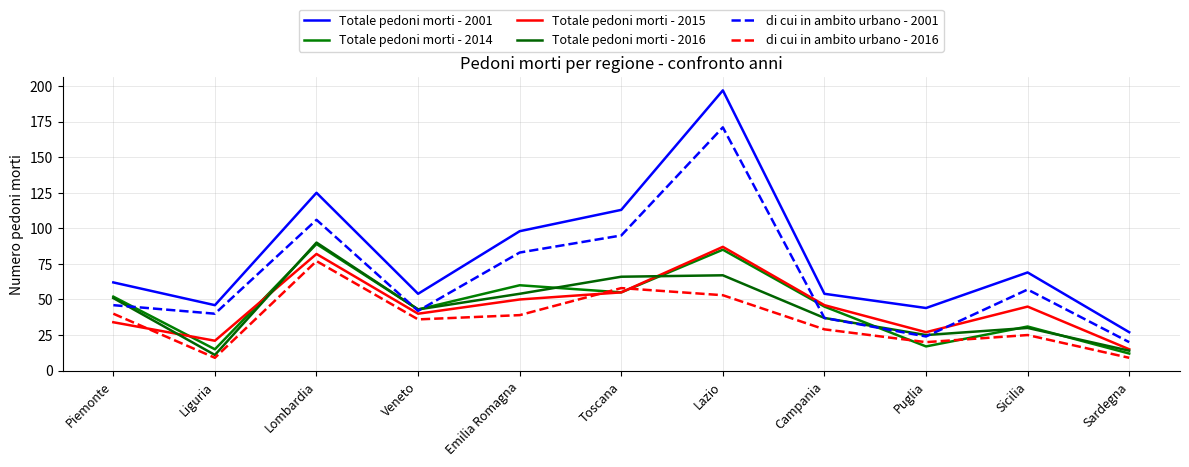

Where does the di cui in ambito urbano - 2016 series first go above 36?

Piemonte